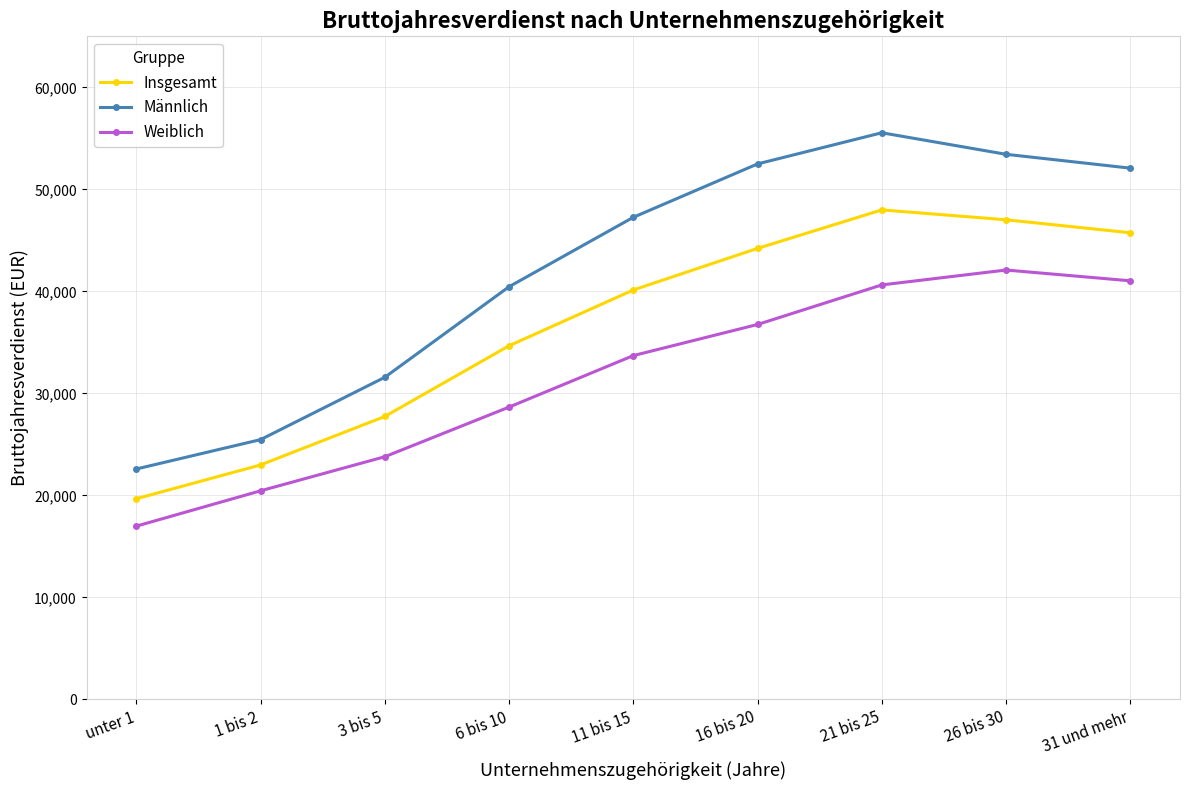

The Insgesamt series shows 77073 at 16 bis 20. True or false?

False